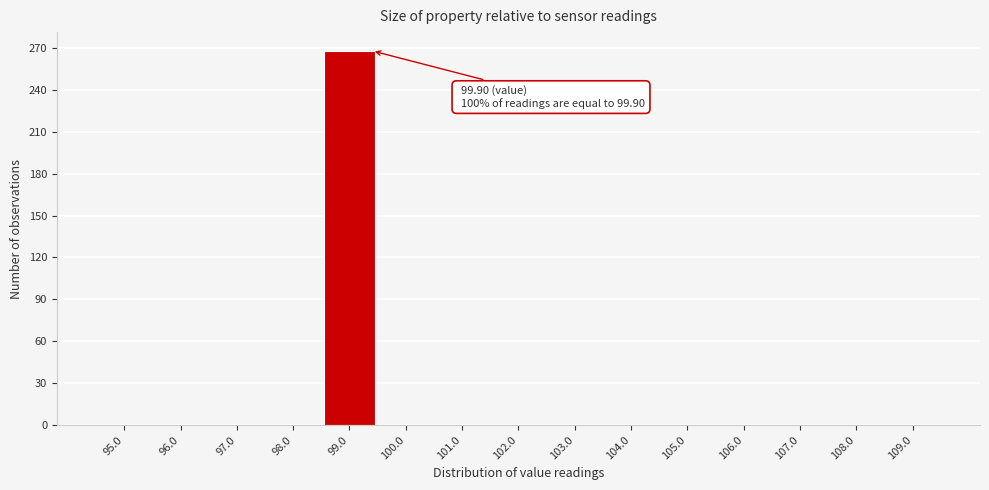

Reading left to right, extract all data points from this chart.

95.0=0	96.0=0	97.0=0	98.0=0	99.0=268	100.0=0	101.0=0	102.0=0	103.0=0	104.0=0	105.0=0	106.0=0	107.0=0	108.0=0	109.0=0